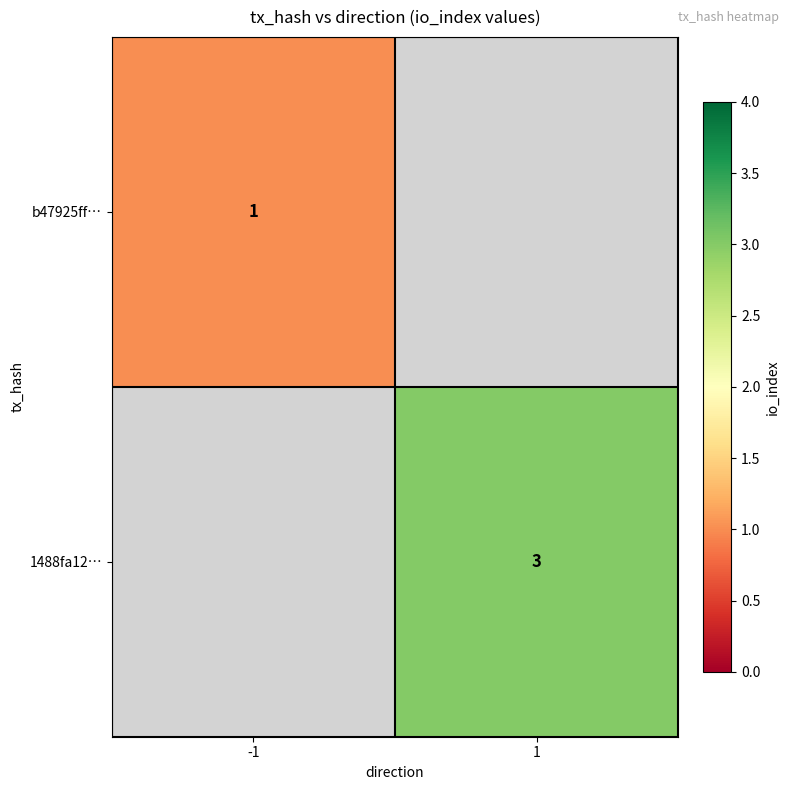

What is the maximum value shown in the chart?

3.0